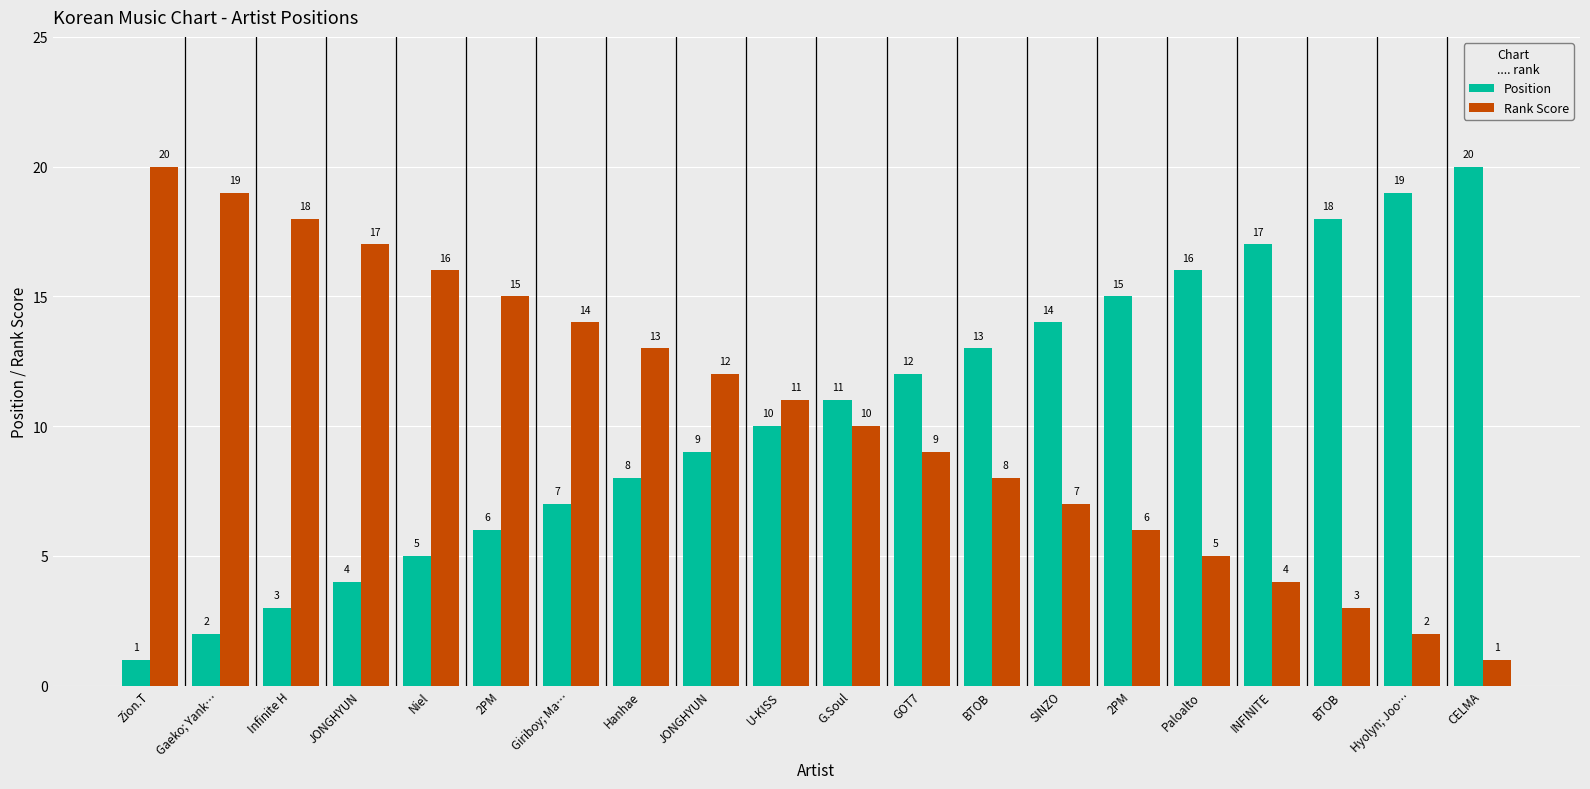

At which label is Position closest to 10?

U-KISS